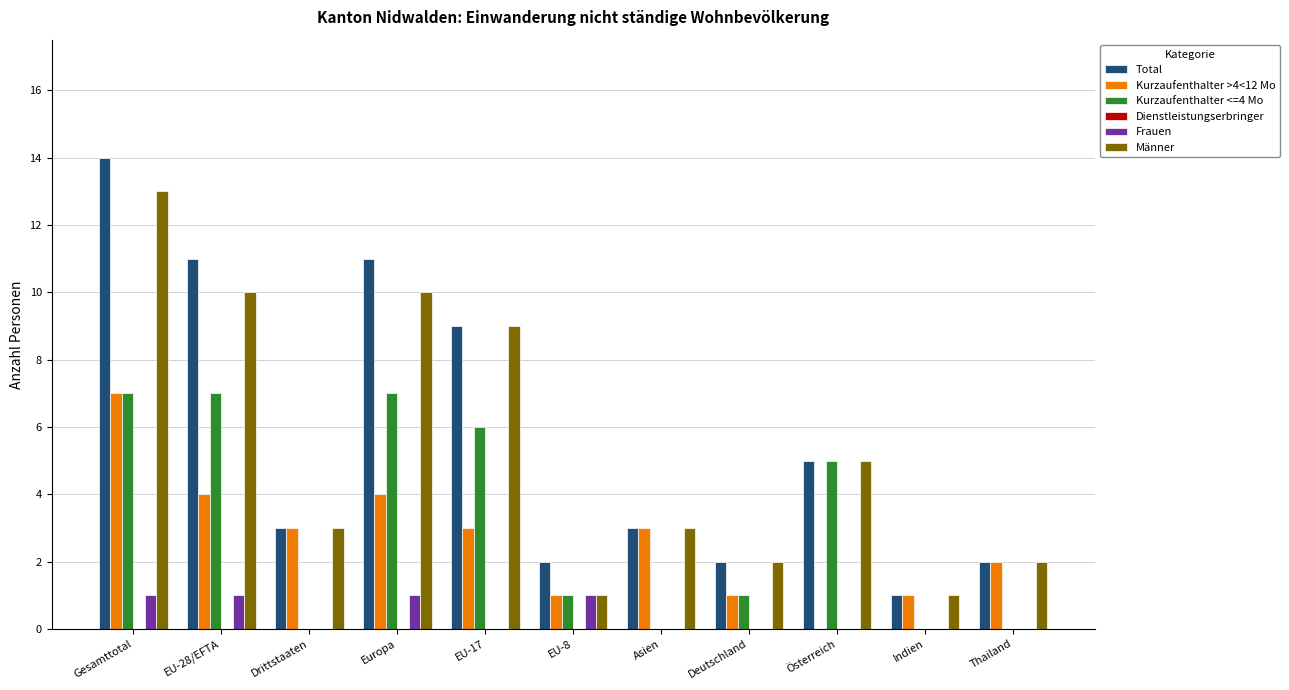

Which series changed the most between Gesamttotal and Thailand?

Total